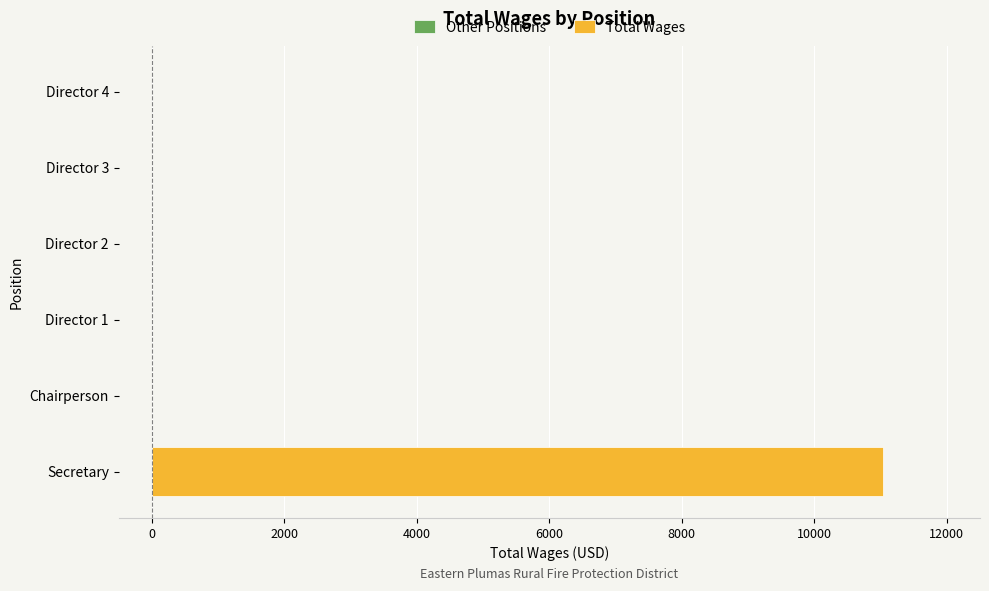

Is it true that the value at Chairperson is -3436?

False